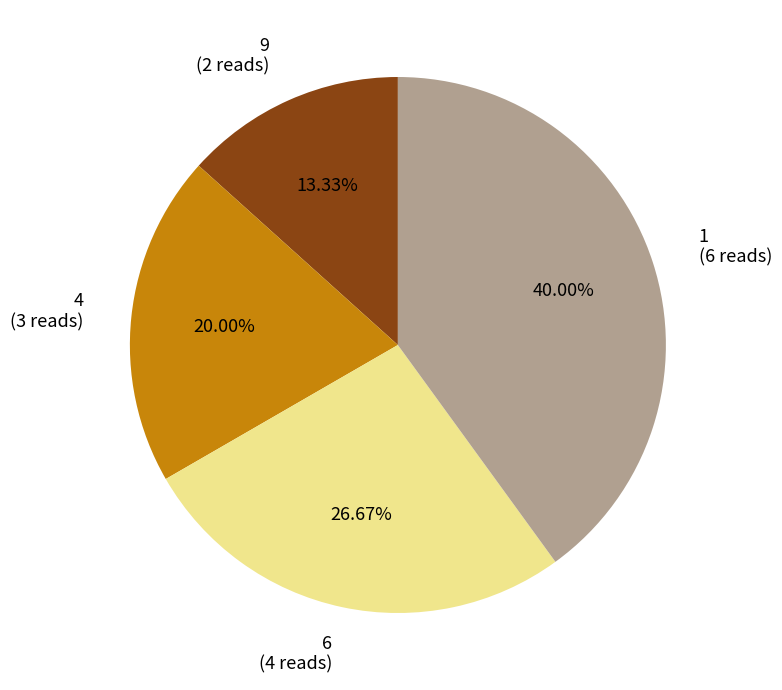

Do 4 (3 reads) and 1 (6 reads) together represent more than half of the pie?

Yes